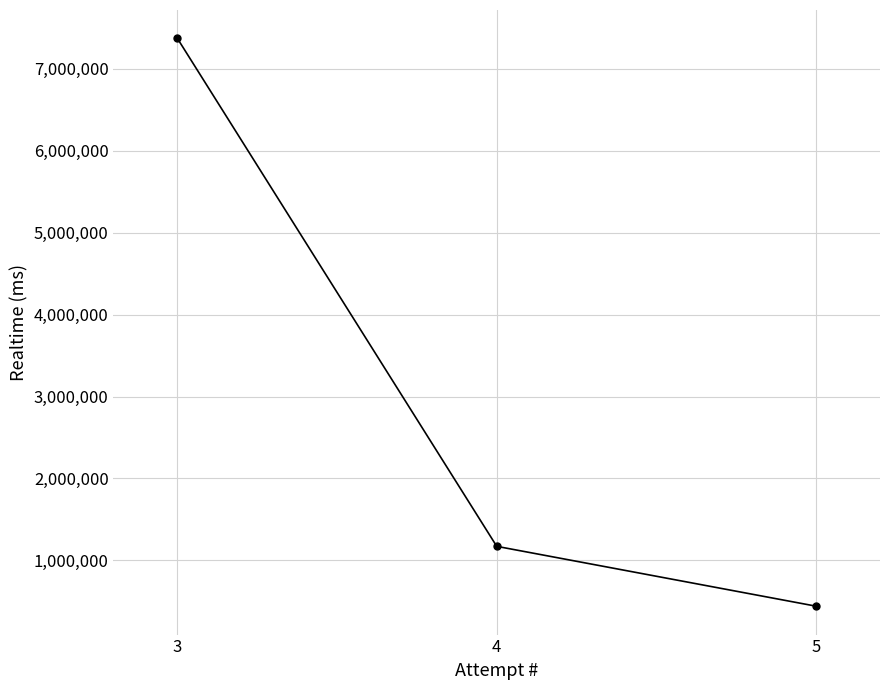

Does the chart have visible grid lines?

Yes